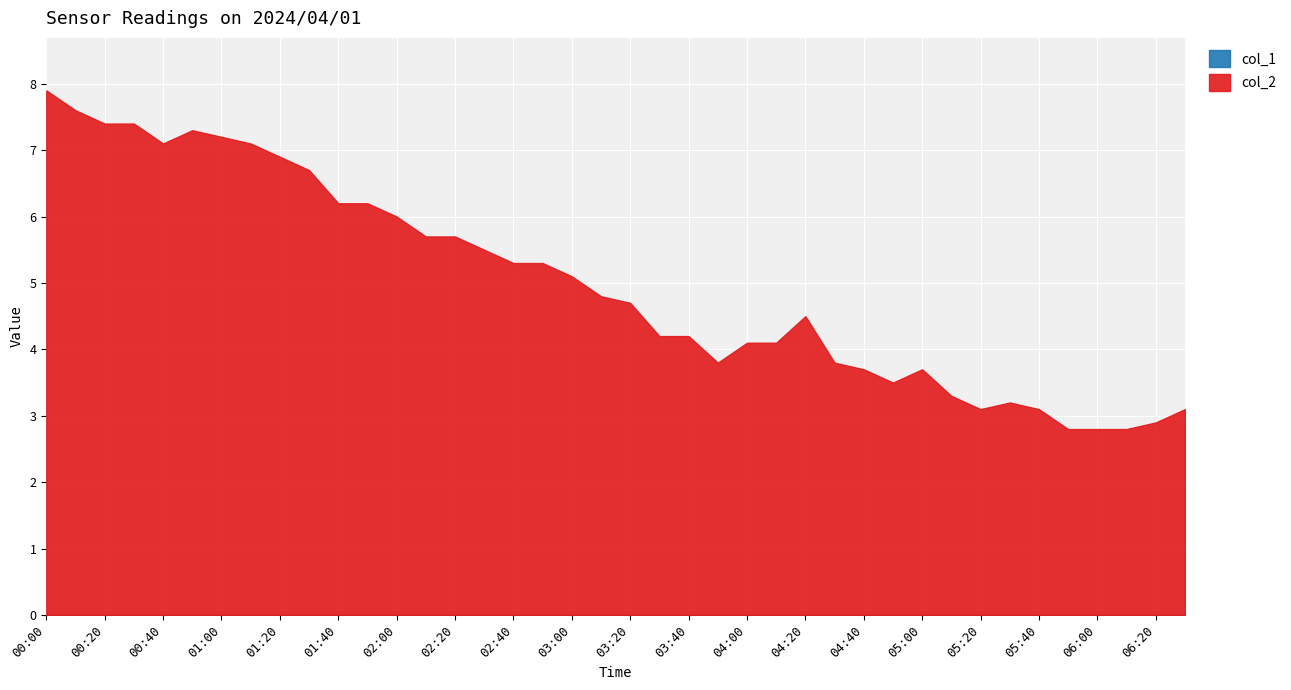

True or false: col_1 has more than 0 interior local peaks.

False